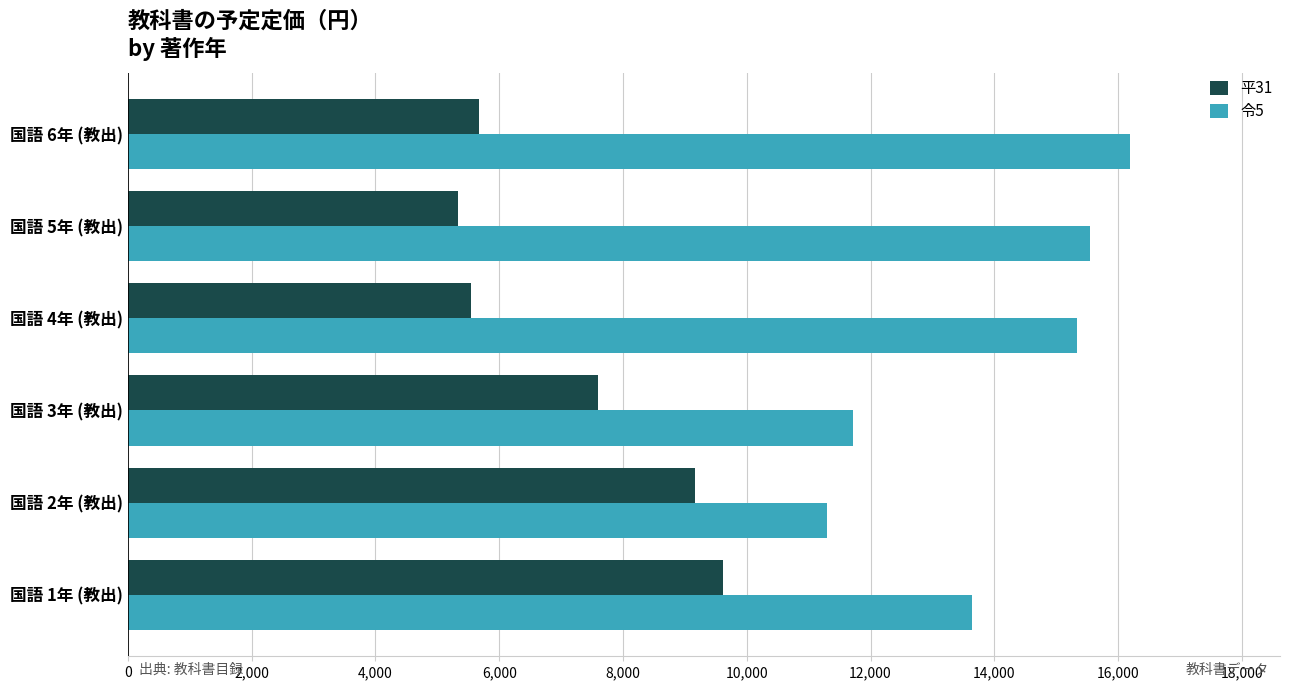

Which series changed the most between 国語 1年 (教出) and 国語 3年 (教出)?

平31